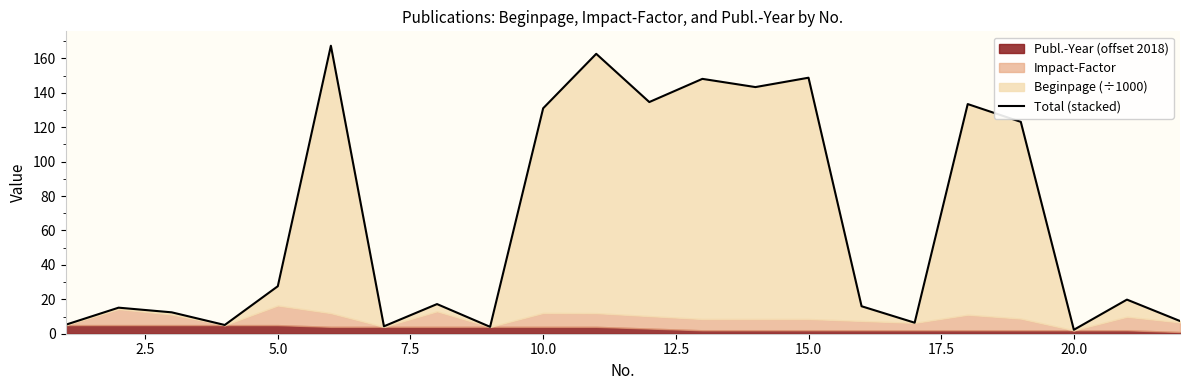

What is the sum of all values?

1435.1